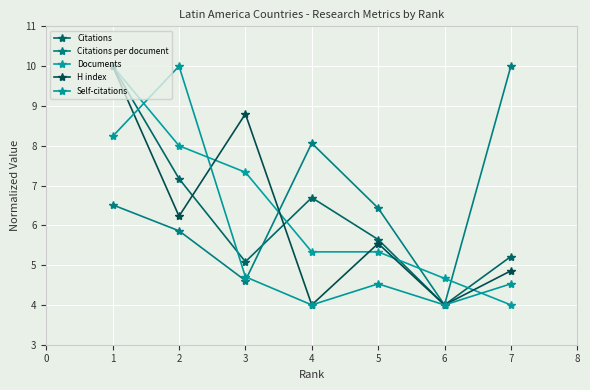

Count the number of data series in this chart.

5